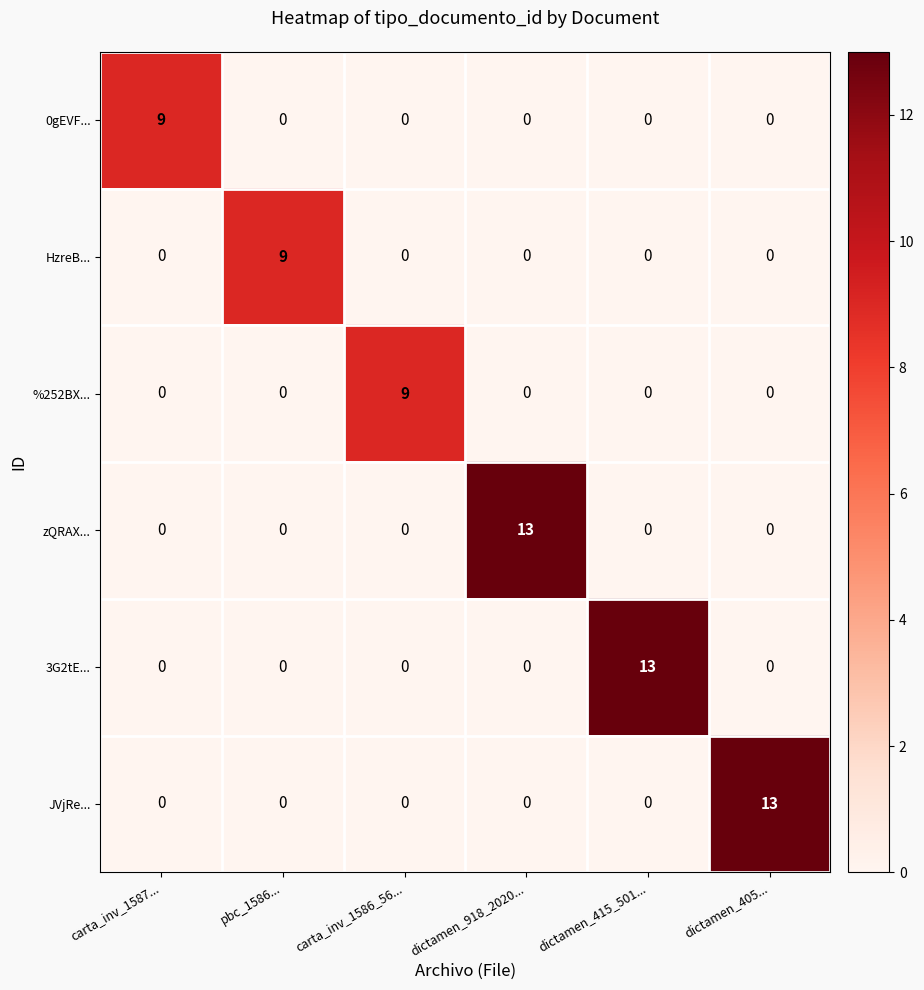

What is the sum of the 3G2tE... values at carta_inv_1586_56... and dictamen_415_501...?

13